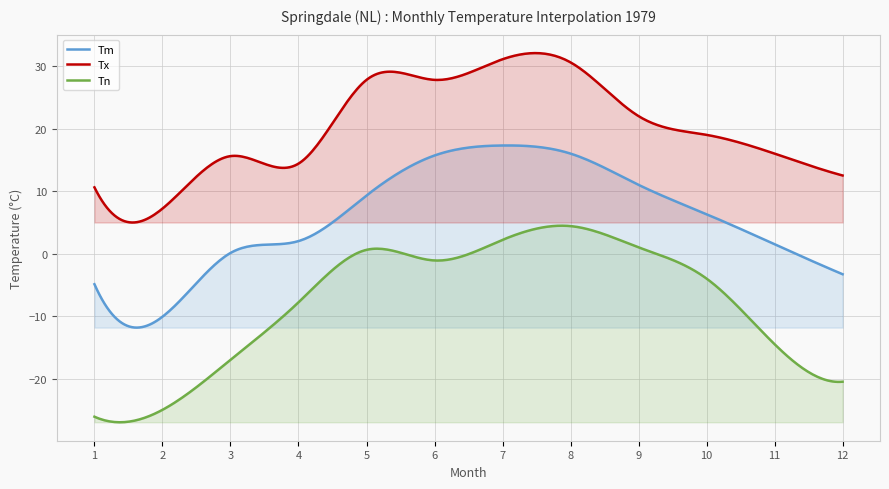

At 3, list the series in order from smallest to largest.

Tn, Tm, Tx